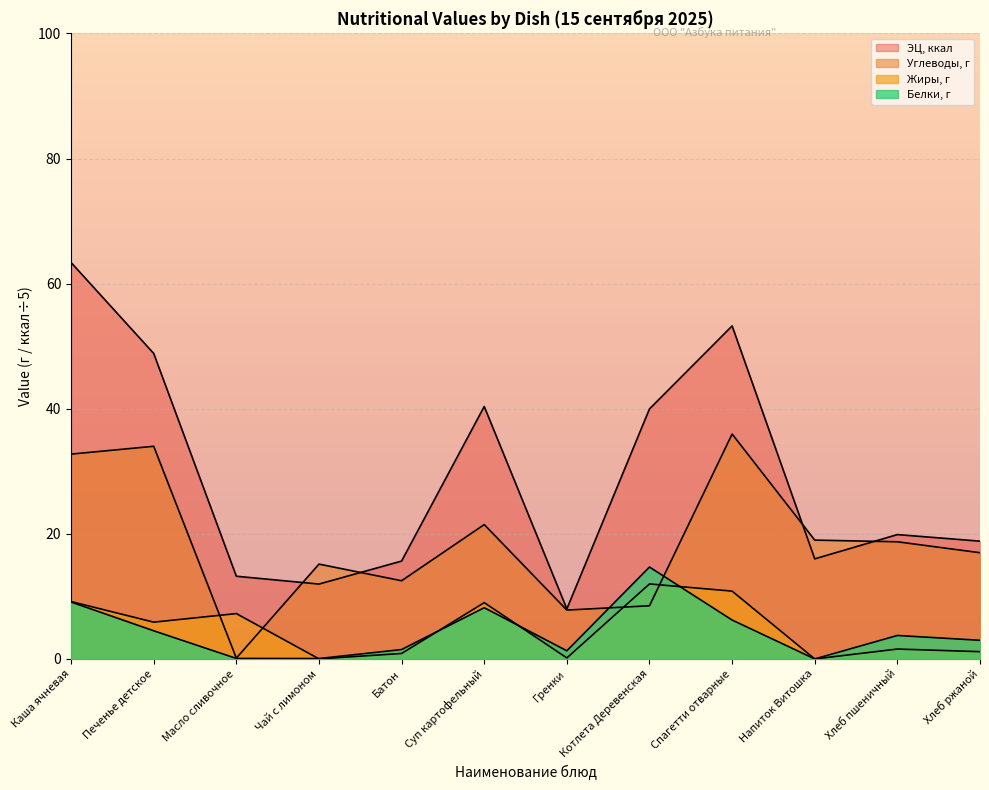

Is it true that ЭЦ, ккал equals 84.4 at Печенье детское?

False